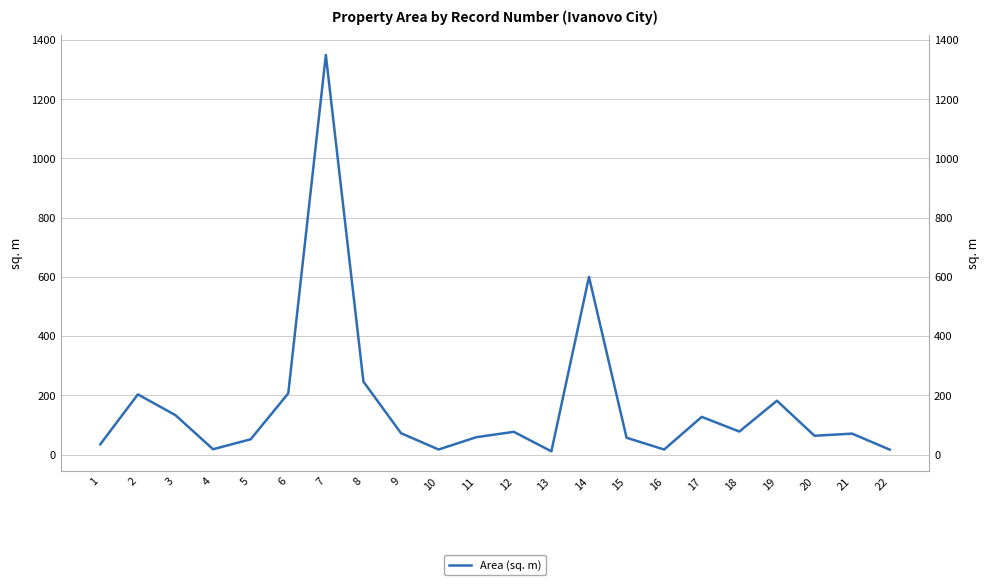

What is the difference between the maximum and minimum values?

1338.3